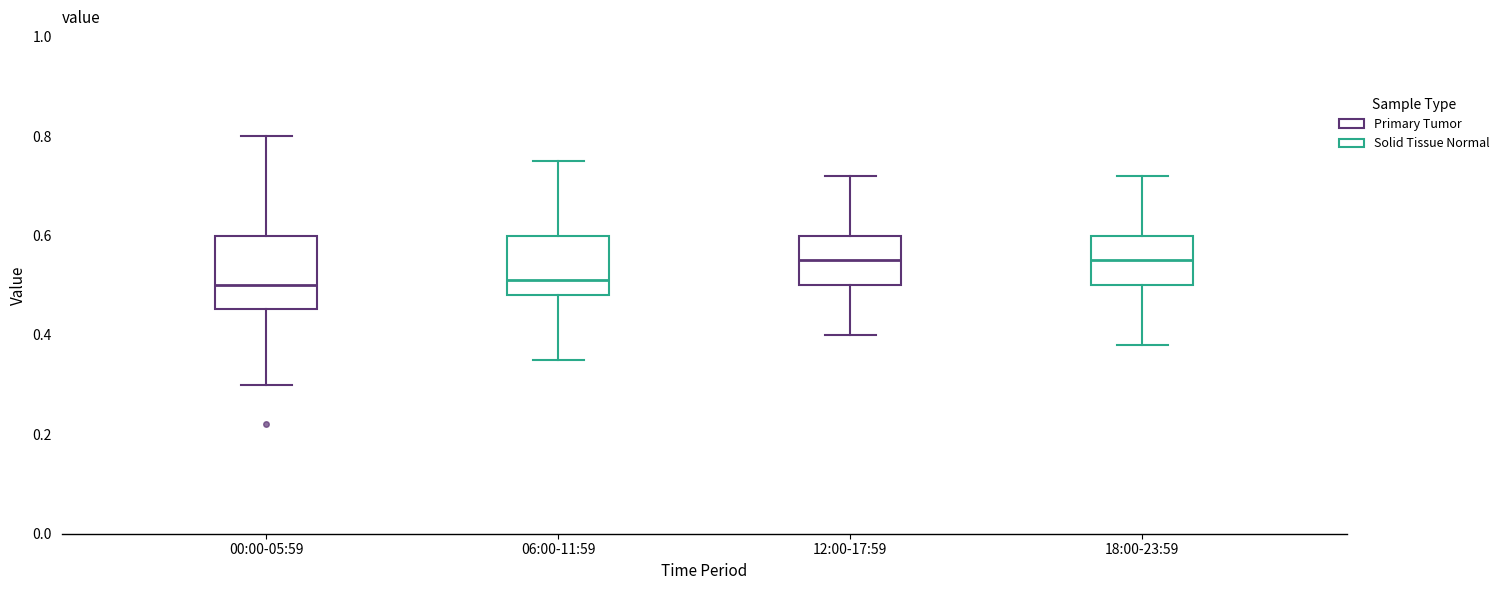

Reading left to right, read every box against the y-axis: the position of its median line, the range the box covers, and the ends of its whiskers. The values are not printed on the chart, so give them approximately, as read against the axis.

00:00-05:59: median 0.50, box 0.46 to 0.60, whiskers 0.30 to 0.80
06:00-11:59: median 0.52, box 0.48 to 0.60, whiskers 0.36 to 0.76
12:00-17:59: median 0.56, box 0.50 to 0.60, whiskers 0.40 to 0.72
18:00-23:59: median 0.56, box 0.50 to 0.60, whiskers 0.38 to 0.72